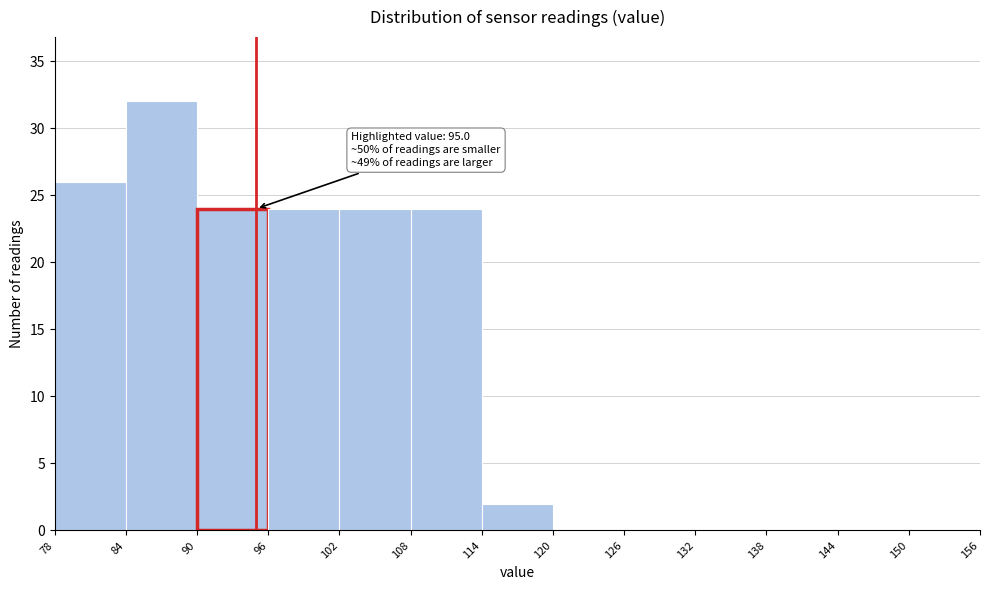

Over which range of the x-axis is the bar tallest?

84 to 90